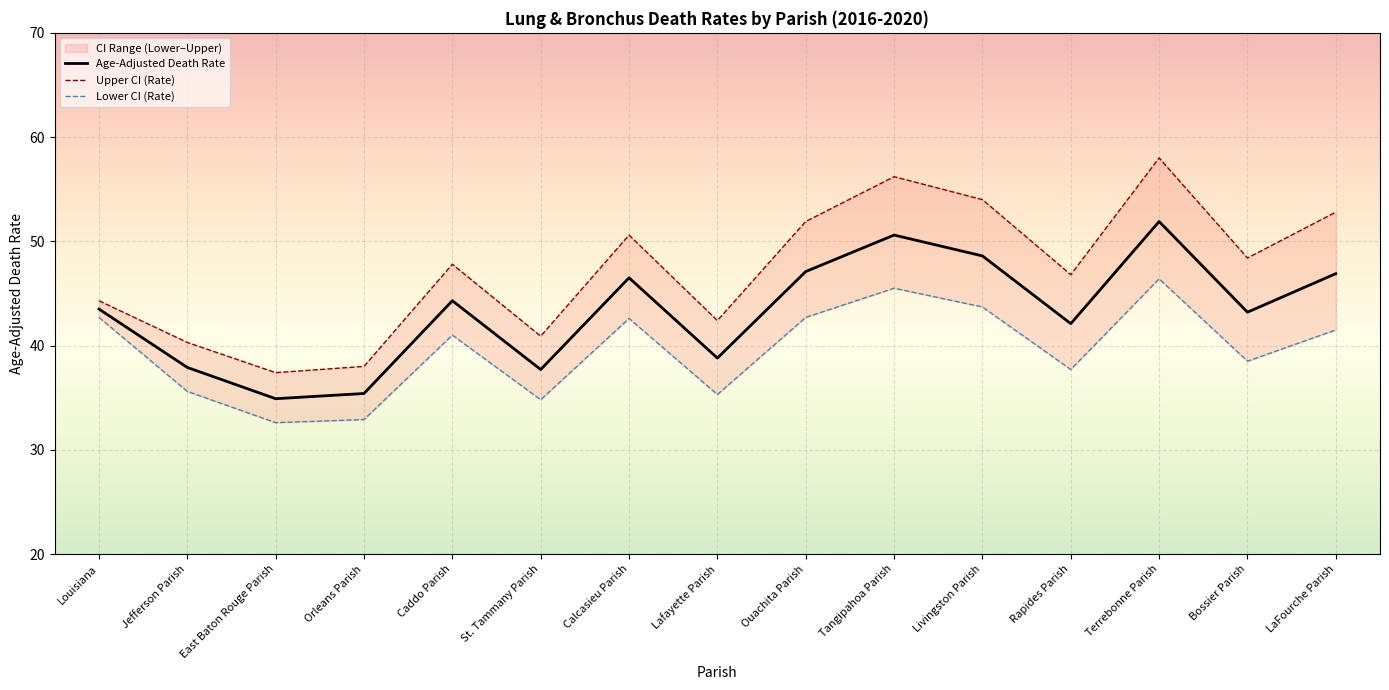

Is the value of Age-Adjusted Death Rate at Calcasieu Parish greater than the value of Lower CI (Rate) at Orleans Parish?

Yes